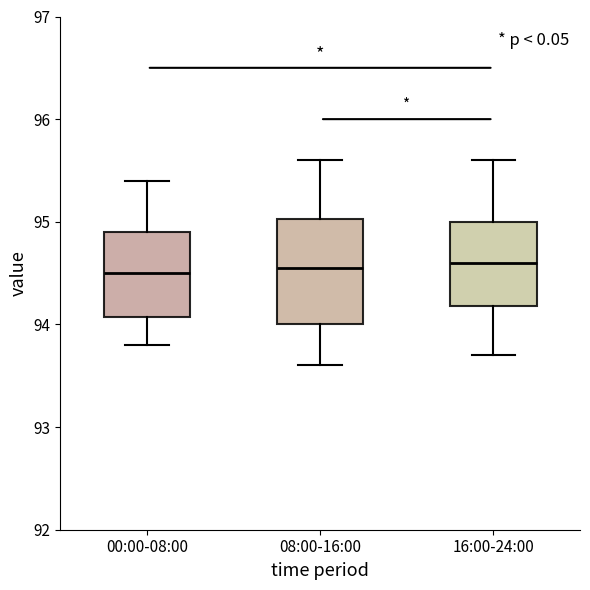

Where is the upper edge of the box for 08:00-16:00 on the y-axis? The values are not printed on the chart, so give them approximately, as read against the axis.

95.0